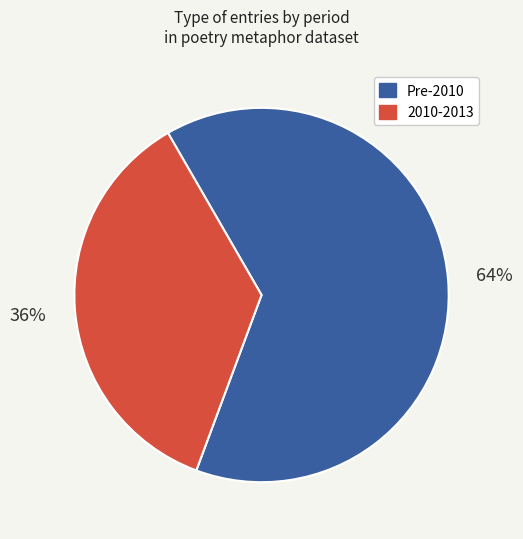

Is there a majority slice in this chart?

Yes